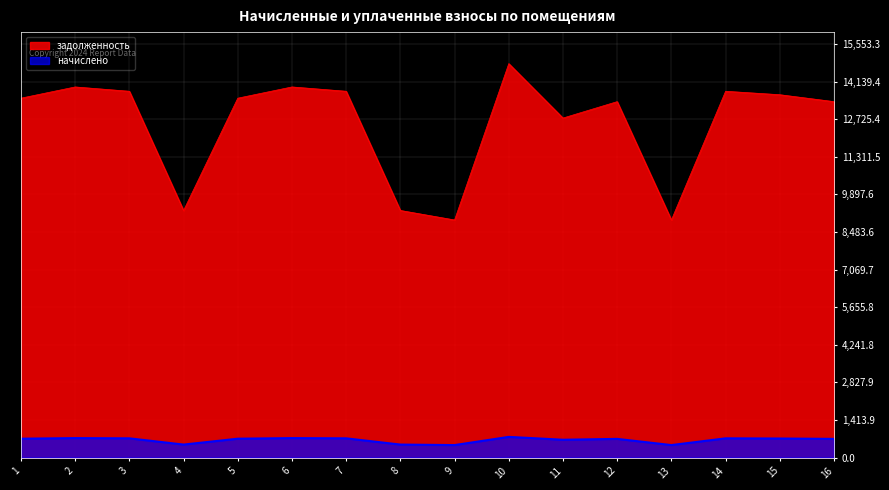

What is the value of the задолженность point at the 15th from the left?

13643.3